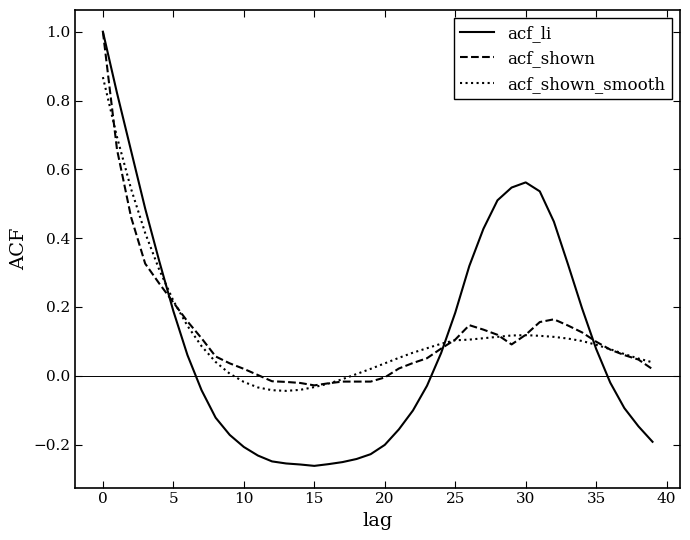

How many times do acf_shown and acf_shown_smooth cross each other?

7